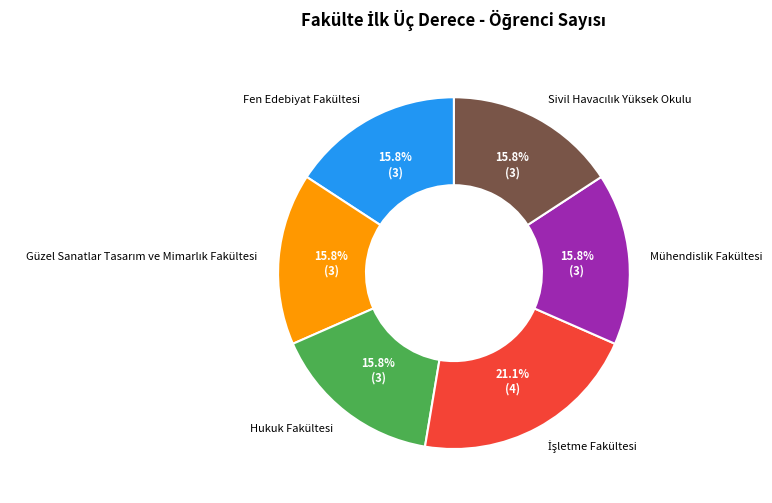

How many segments does this pie chart have?

6